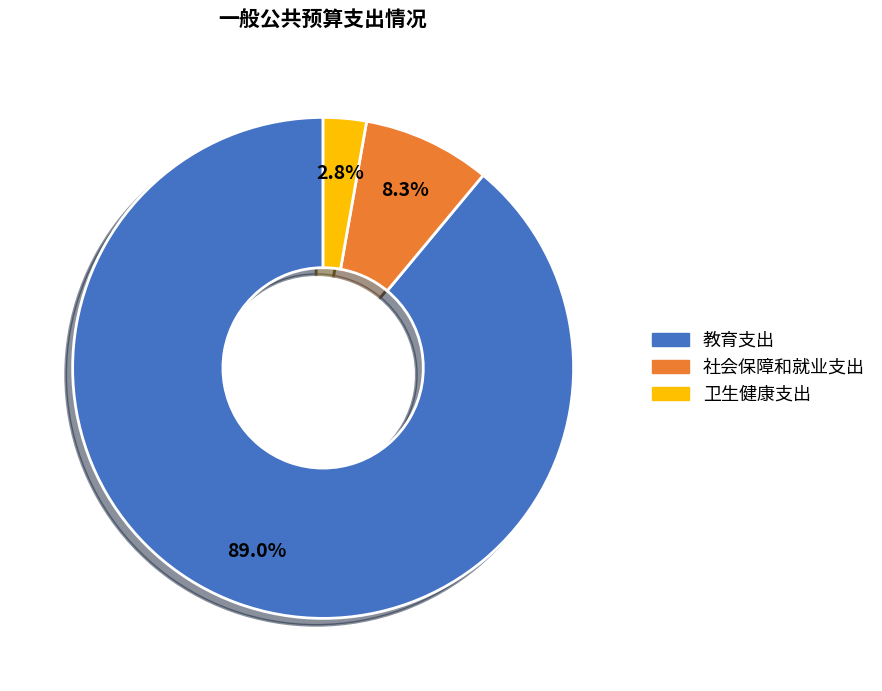

Combined, what portion of the pie is 教育支出 and 社会保障和就业支出?

97.2%